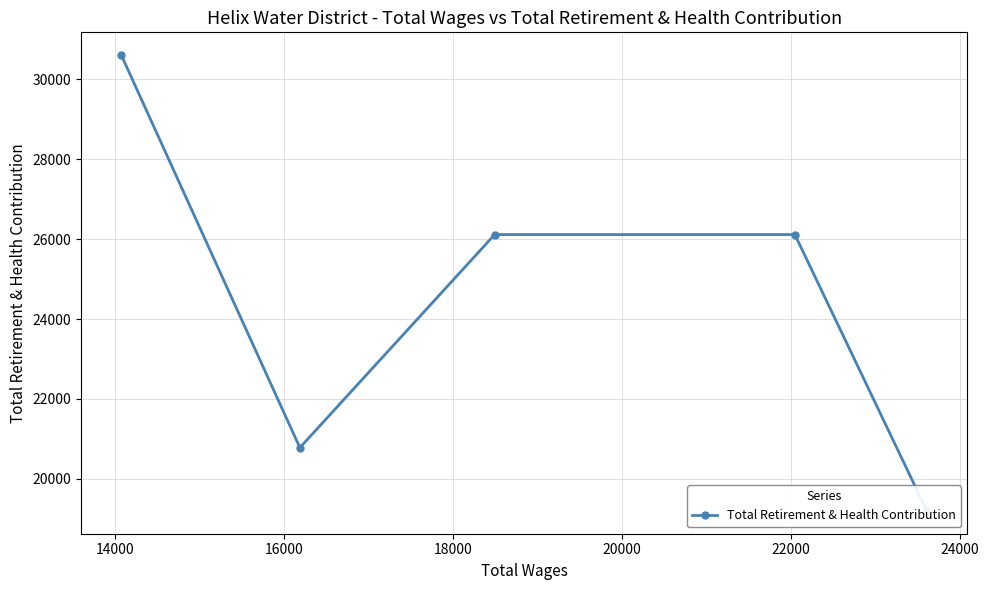

Does the chart have visible grid lines?

Yes